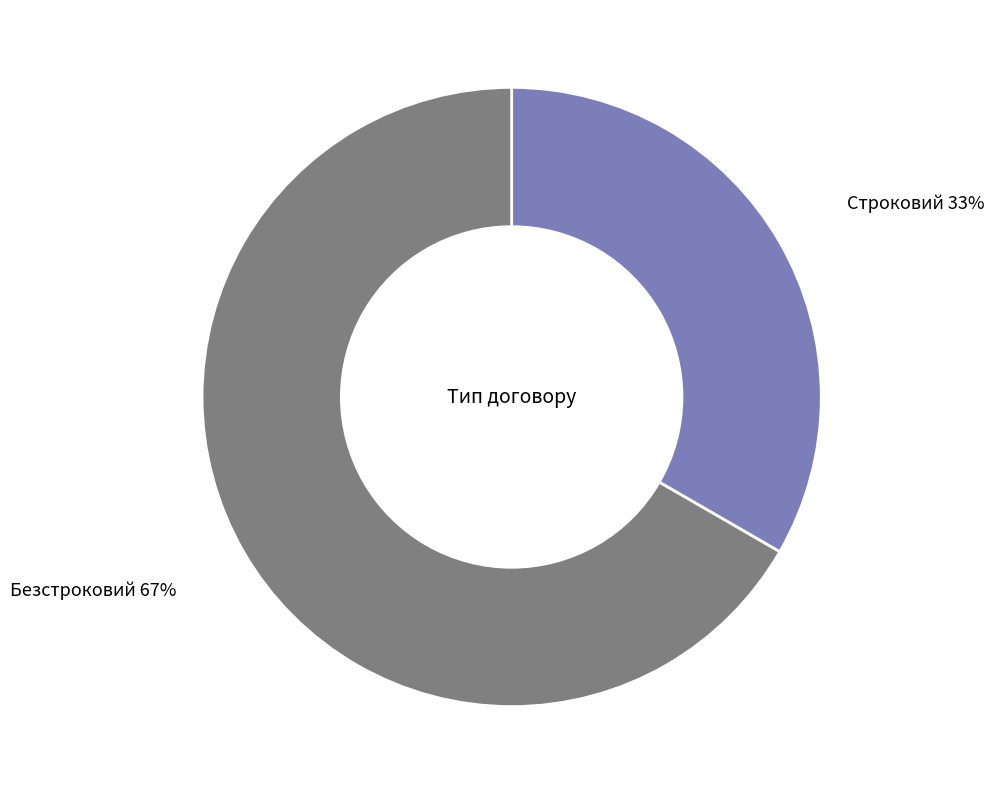

To the nearest percent, what is the combined percentage of Строковий and Безстроковий?

100%